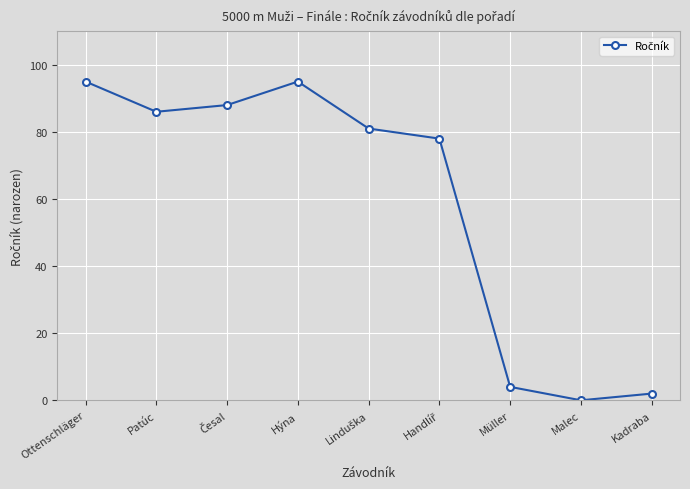

The value at Hýna is 95. True or false?

True